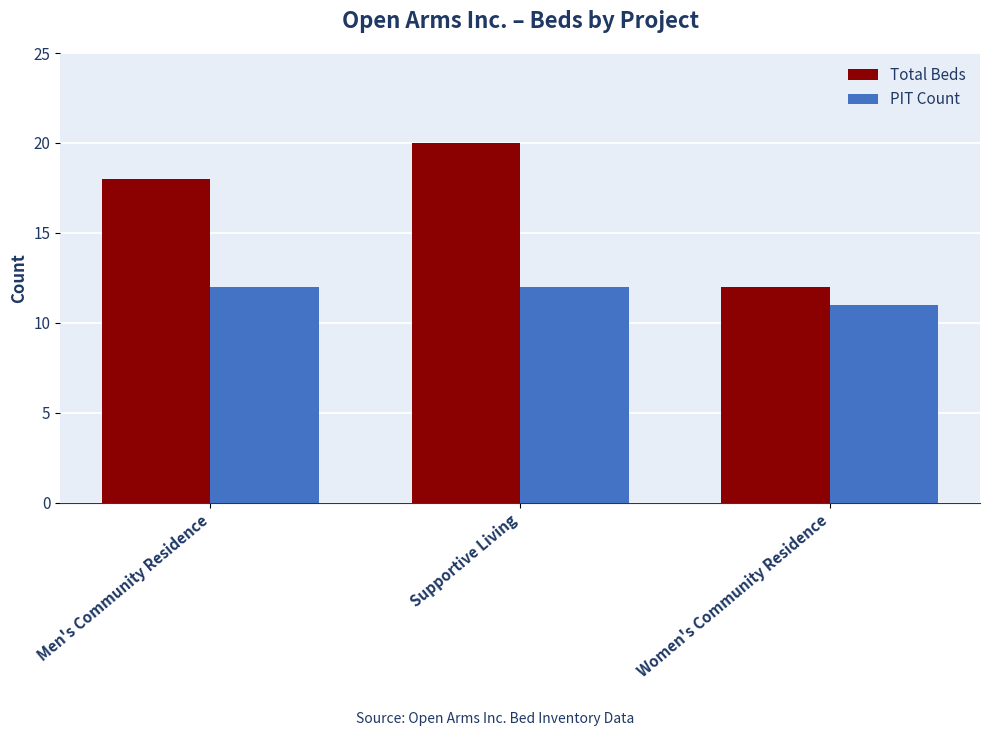

What is the total value across all series at Women's Community Residence?

23